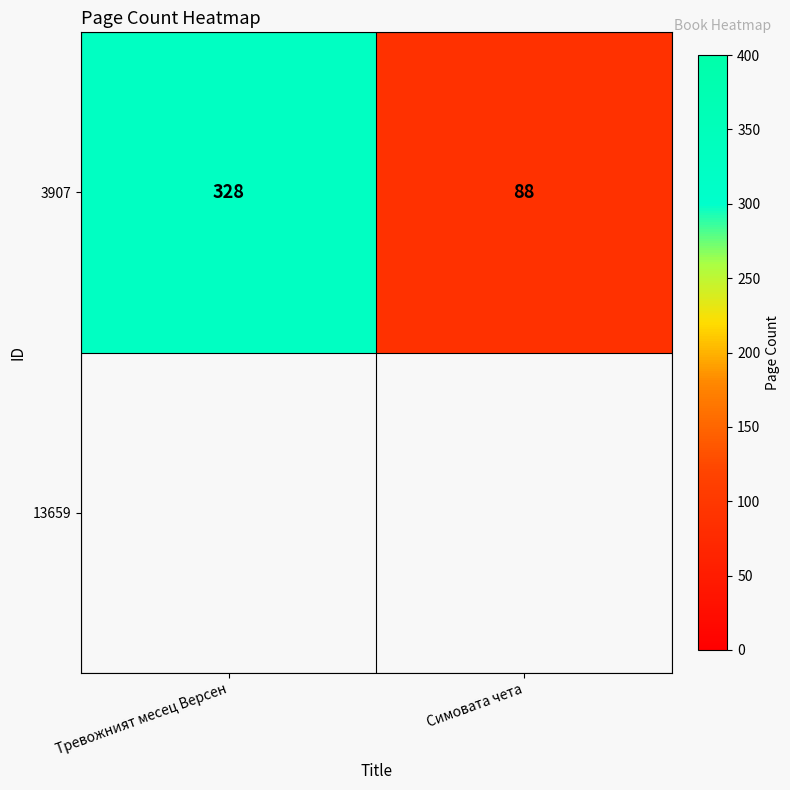

Where is the data nearest to the value 208?

Тревожният месец Версен